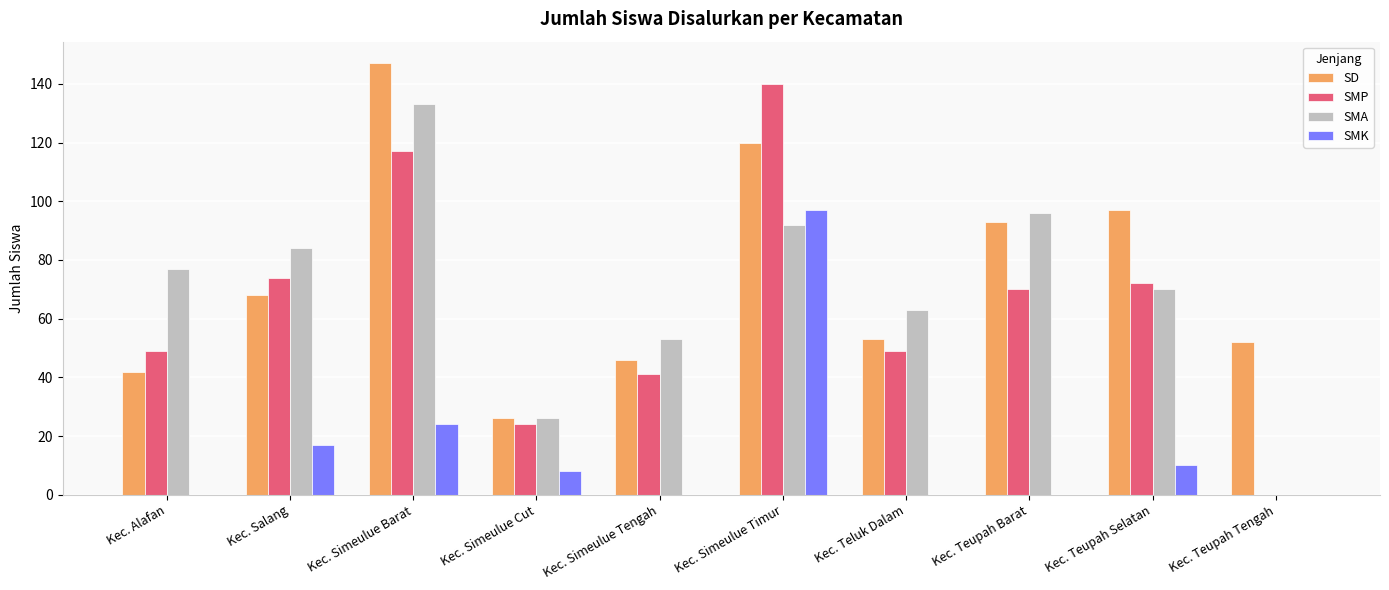

Where does the SMK series first go above 8?

Kec. Salang